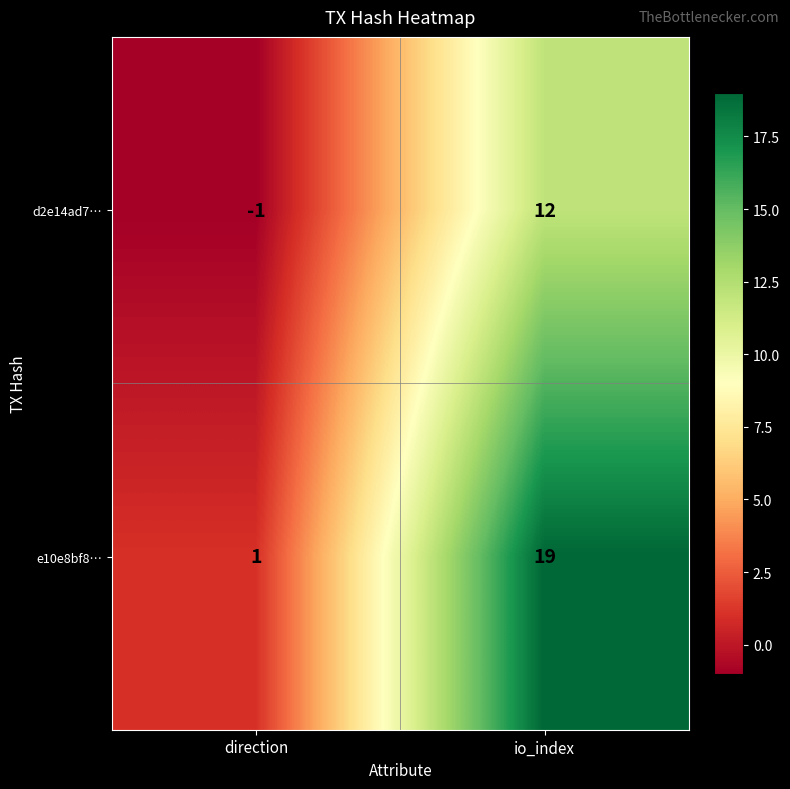

Which series has the widest spread of values?

e10e8bf8…